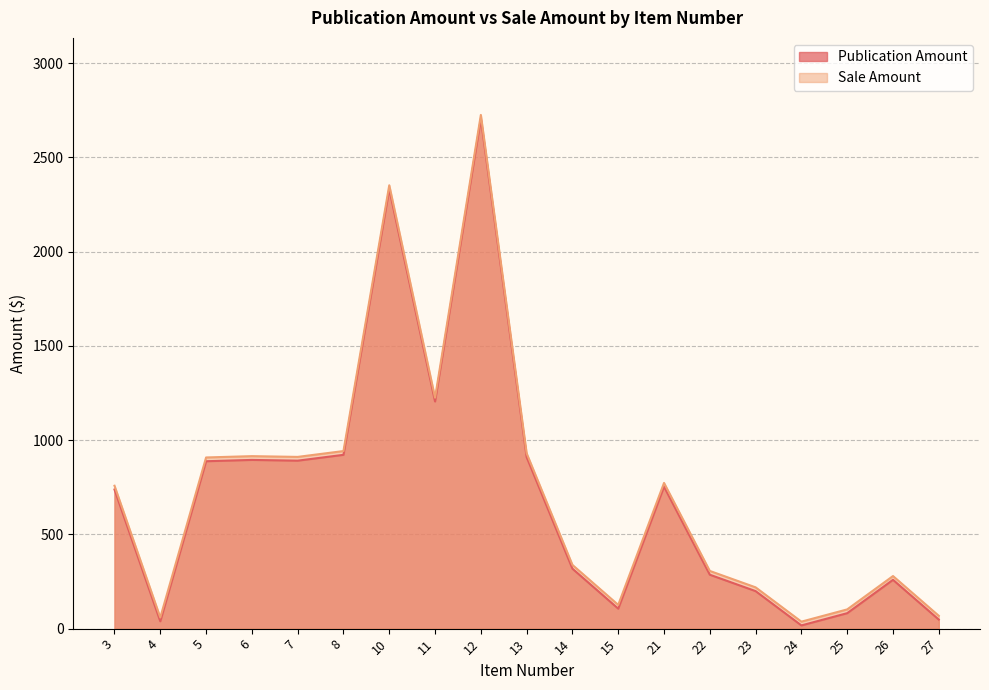

In Sale Amount, how many points are lower than both neighbors (excluding endpoints)?

5